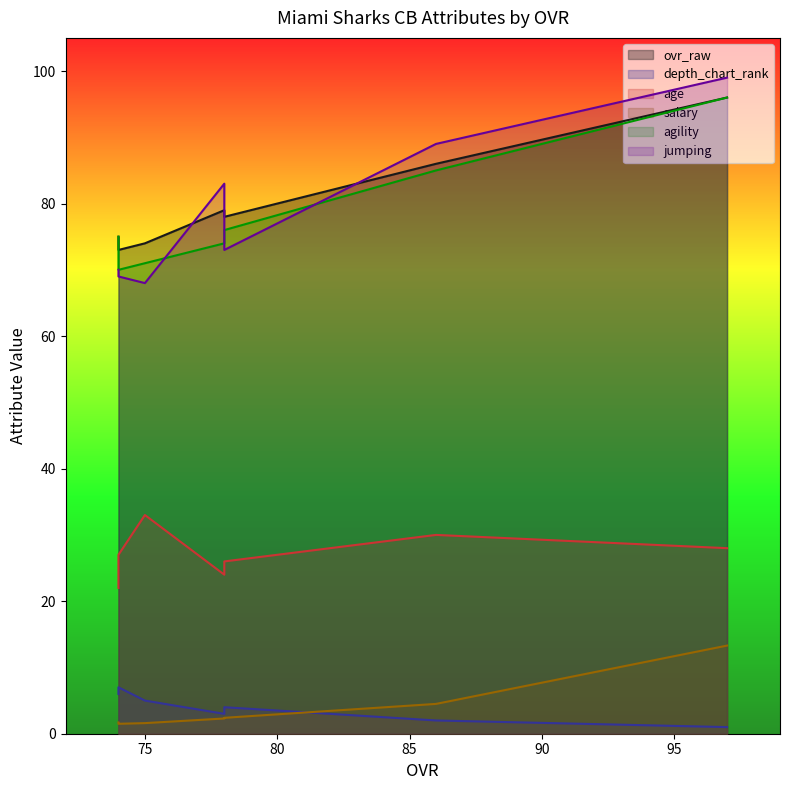

Rank the categories by agility value from highest to lowest.

97, 86, 78, 74, 78, 75, 74